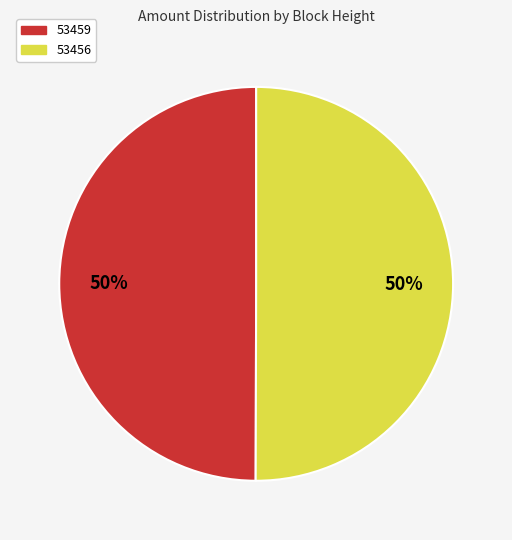

To the nearest percent, what is the average slice percentage?

50%